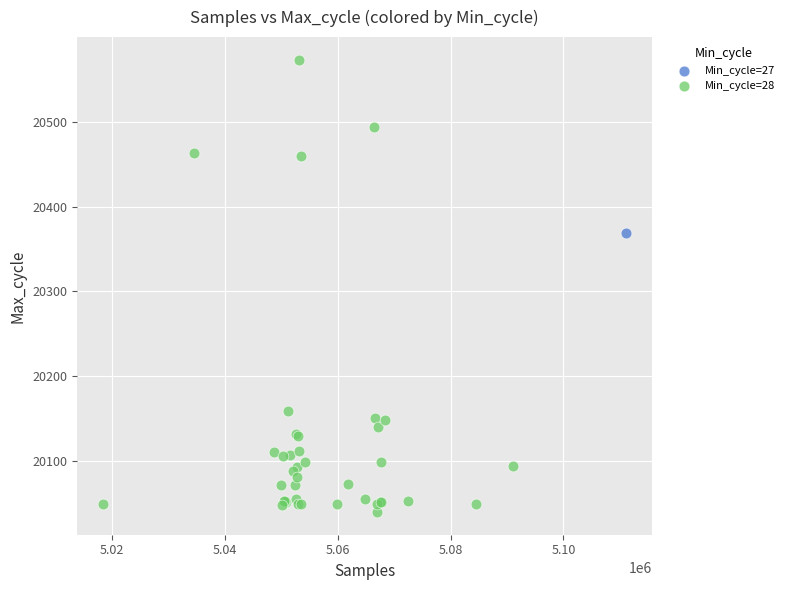

What are all the series names shown in the legend?

Min_cycle=27, Min_cycle=28